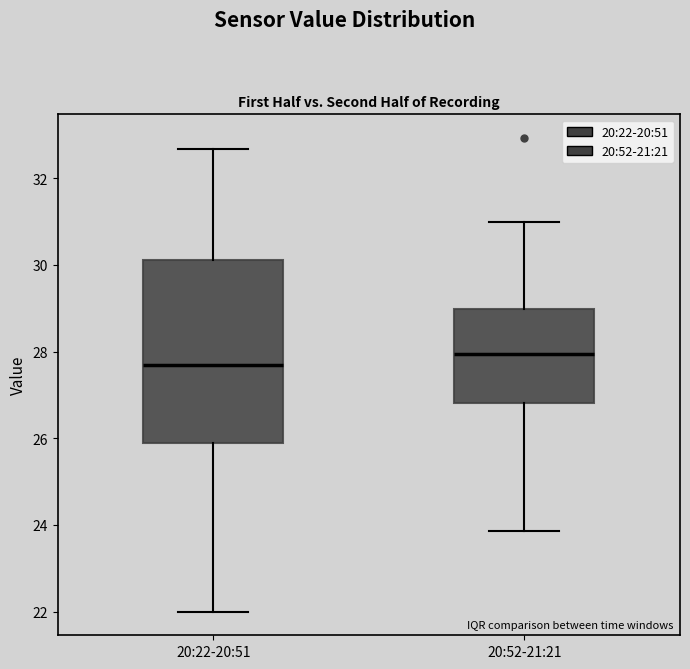

Reading left to right, read every box against the y-axis: the position of its median line, the range the box covers, and the ends of its whiskers. The values are not printed on the chart, so give them approximately, as read against the axis.

20:22-20:51: median 27.8, box 25.8 to 30.2, whiskers 22.0 to 32.6
20:52-21:21: median 28.0, box 26.8 to 29.0, whiskers 23.8 to 31.0